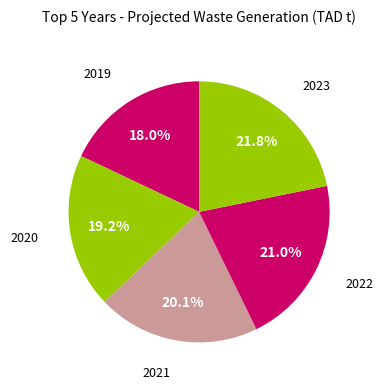

How many segments does this pie chart have?

5